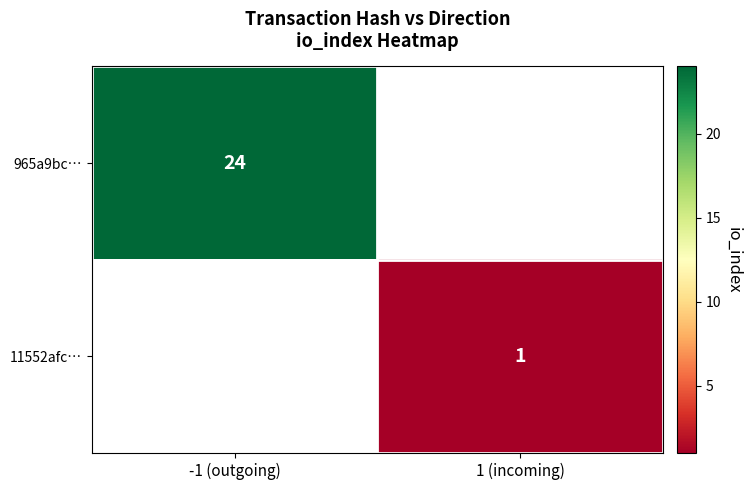

The 11552afc… series shows 2 at 1 (incoming). True or false?

False